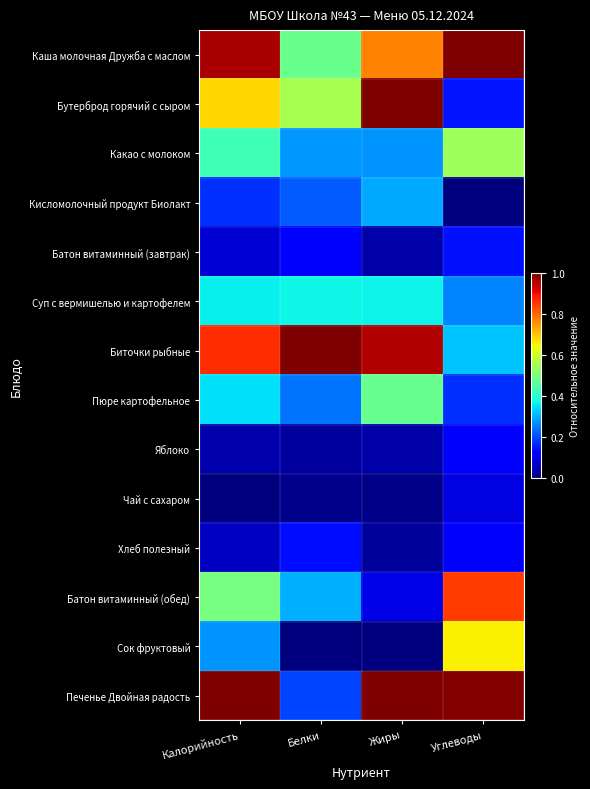

Reading right to left, what are all the values shown in this chart?

Каша молочная Дружба с маслом: Углеводы=1.0	Жиры=0.8	Белки=0.5	Калорийность=1.0
Бутерброд горячий с сыром: Углеводы=0.1	Жиры=1.0	Белки=0.6	Калорийность=0.7
Какао с молоком: Углеводы=0.5	Жиры=0.3	Белки=0.3	Калорийность=0.4
Кисломолочный продукт Биолакт: Углеводы=0.0	Жиры=0.3	Белки=0.2	Калорийность=0.2
Батон витаминный (завтрак): Углеводы=0.1	Жиры=0.0	Белки=0.1	Калорийность=0.1
Суп с вермишелью и картофелем: Углеводы=0.3	Жиры=0.4	Белки=0.4	Калорийность=0.4
Биточки рыбные: Углеводы=0.3	Жиры=1.0	Белки=1.0	Калорийность=0.9
Пюре картофельное: Углеводы=0.2	Жиры=0.5	Белки=0.2	Калорийность=0.3
Яблоко: Углеводы=0.1	Жиры=0.0	Белки=0.0	Калорийность=0.0
Чай с сахаром: Углеводы=0.1	Жиры=0.0	Белки=0.0	Калорийность=0.0
Хлеб полезный: Углеводы=0.1	Жиры=0.0	Белки=0.1	Калорийность=0.1
Батон витаминный (обед): Углеводы=0.8	Жиры=0.1	Белки=0.3	Калорийность=0.5
Сок фруктовый: Углеводы=0.7	Жиры=0.0	Белки=0.0	Калорийность=0.3
Печенье Двойная радость: Углеводы=1.0	Жиры=1.0	Белки=0.2	Калорийность=1.0